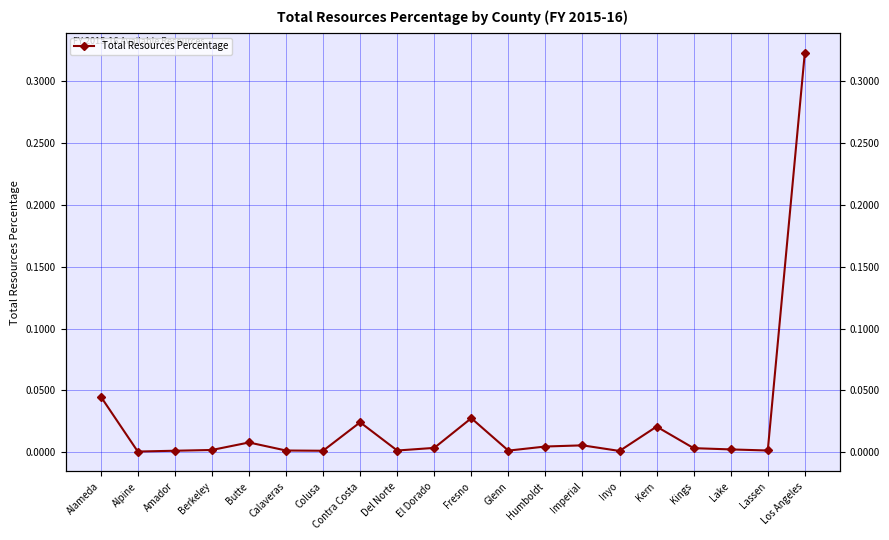

Is it true that the value at El Dorado is 0.0?

True